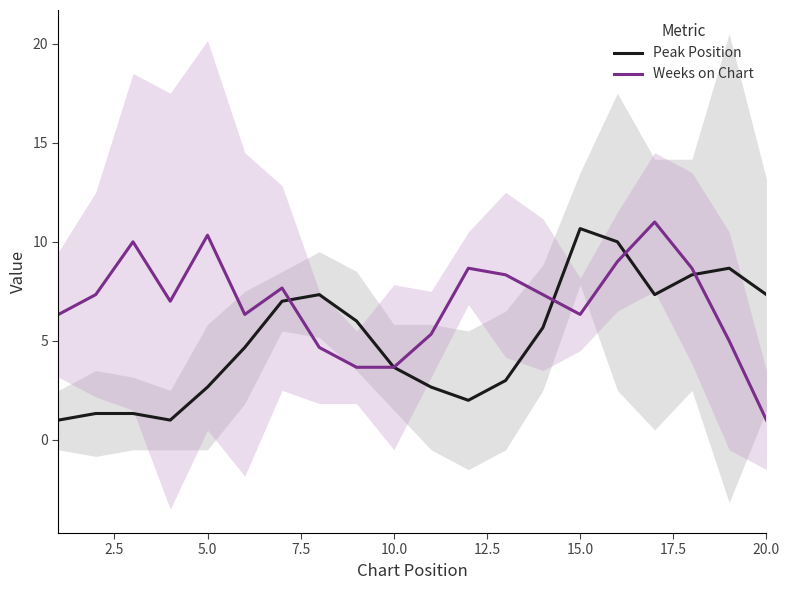

What is the value of the Peak Position point at the 8th from the left?

7.3